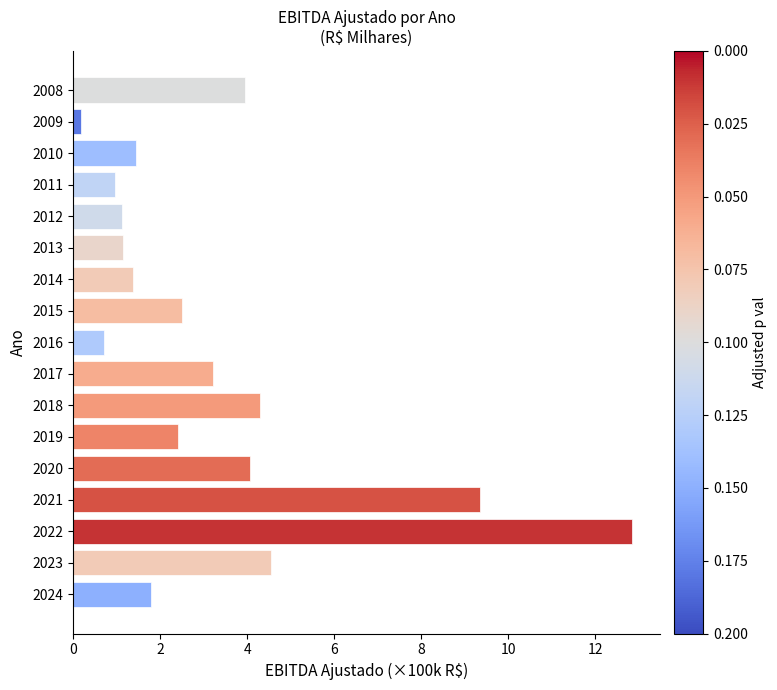

What is the value of the 16th bar from the top?

4.5